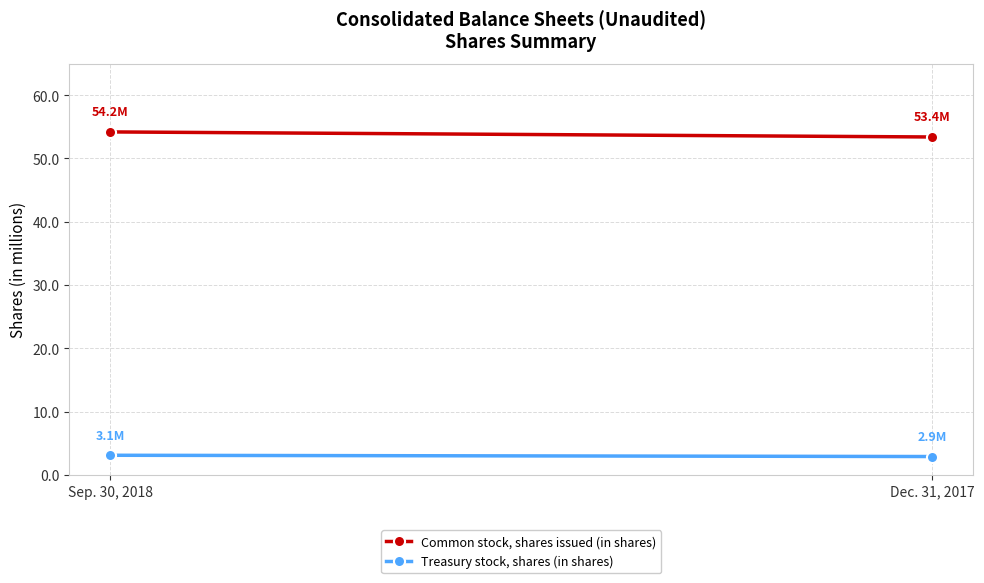

Is the value of Treasury stock, shares (in shares) at Dec. 31, 2017 greater than the value of Common stock, shares issued (in shares) at Sep. 30, 2018?

No